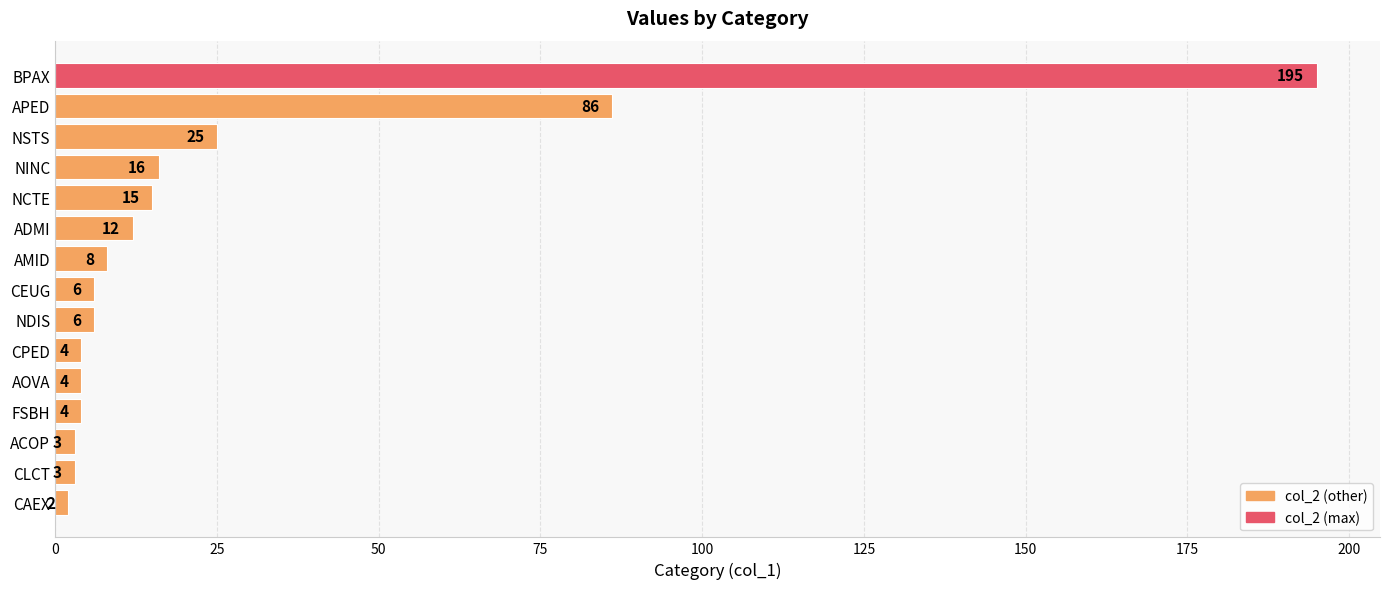

What is the label of the 4th bar from the top?

NINC